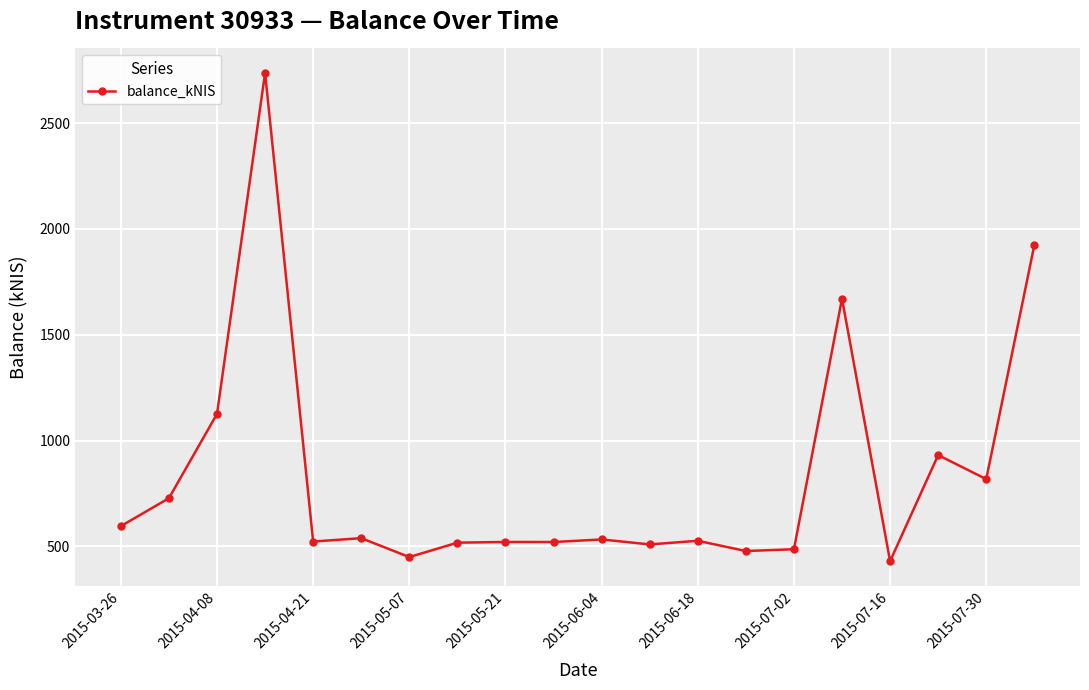

What is the average value?

828.5